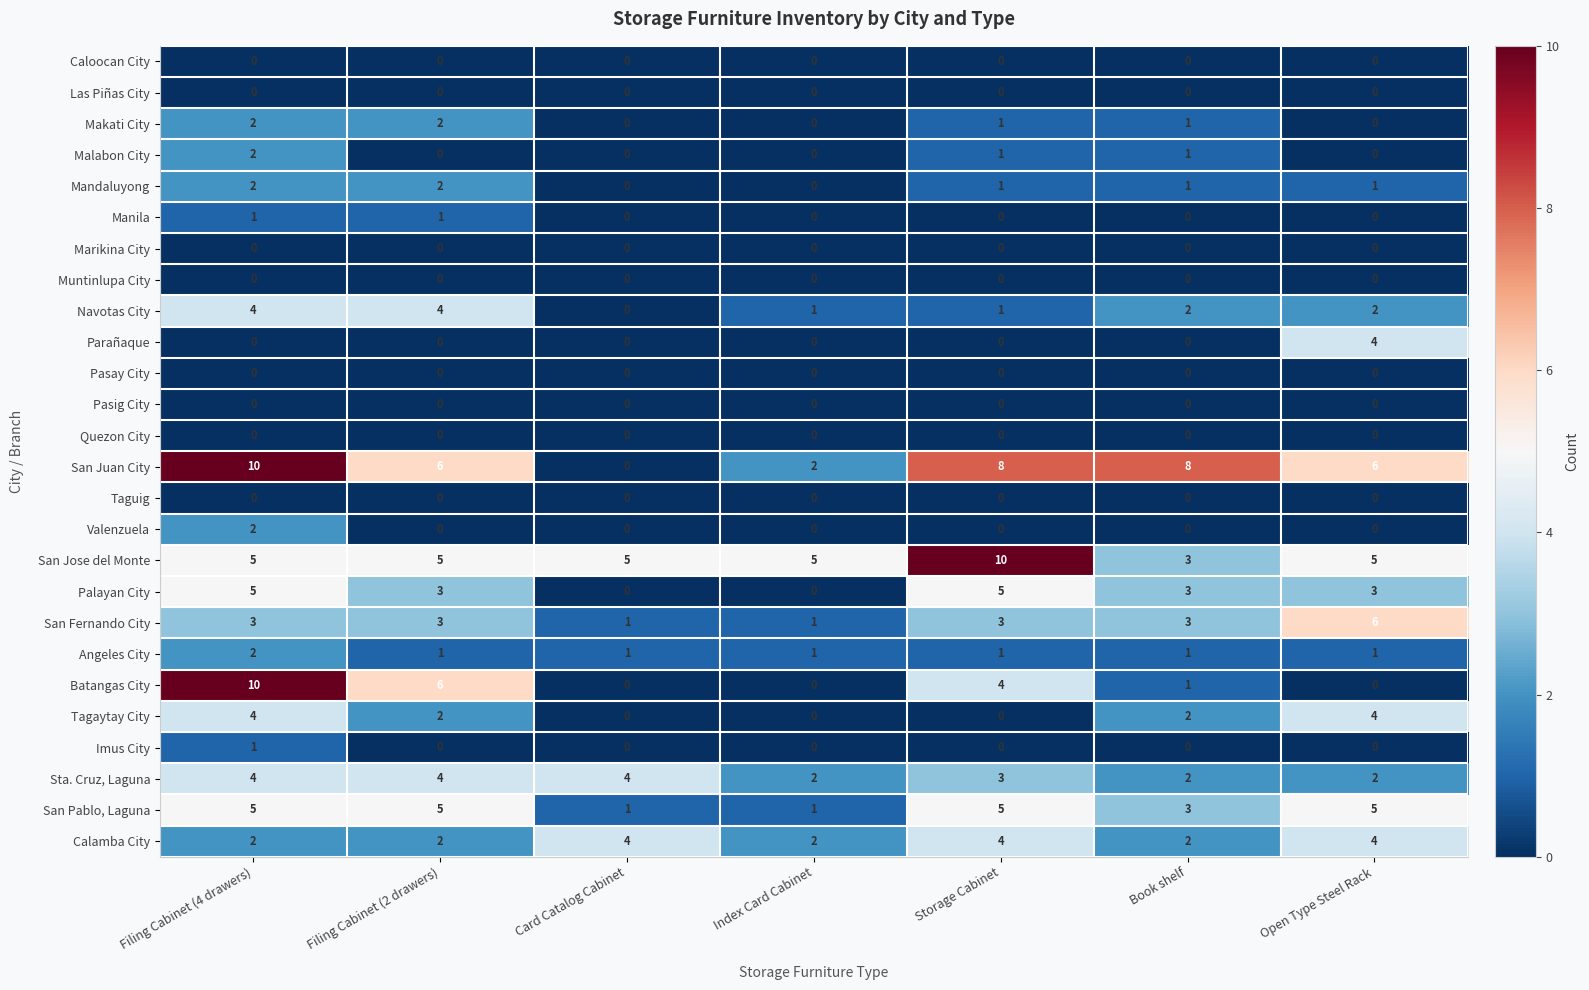

What is the difference between the maximum and minimum values in the Navotas City series?

4